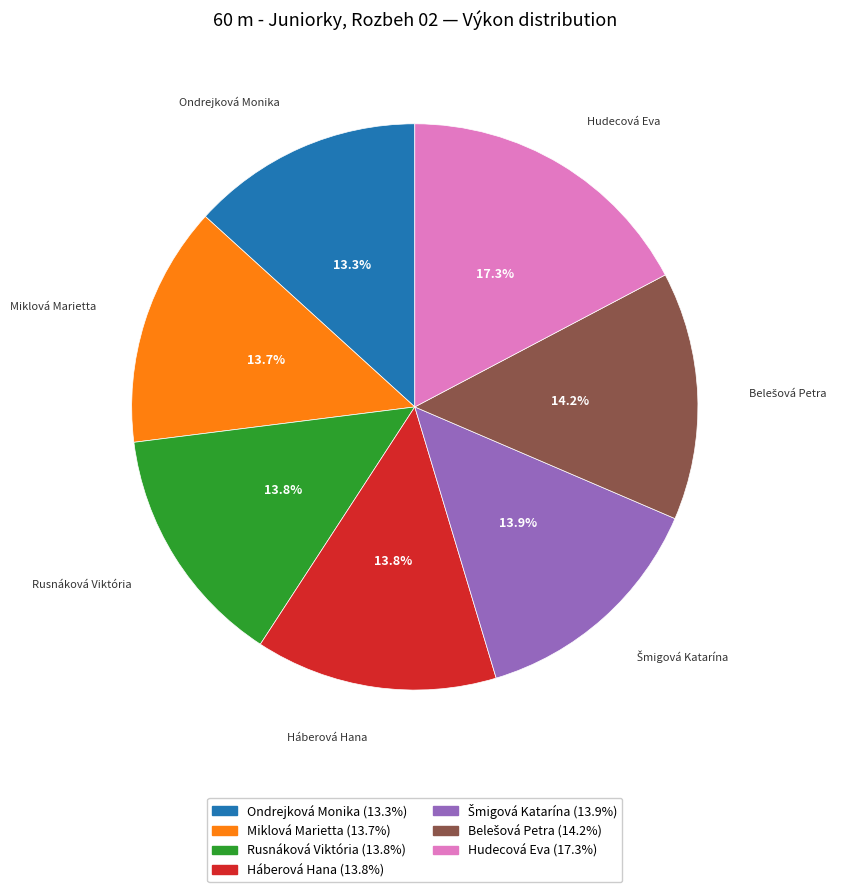

Count the number of slices in the pie.

7